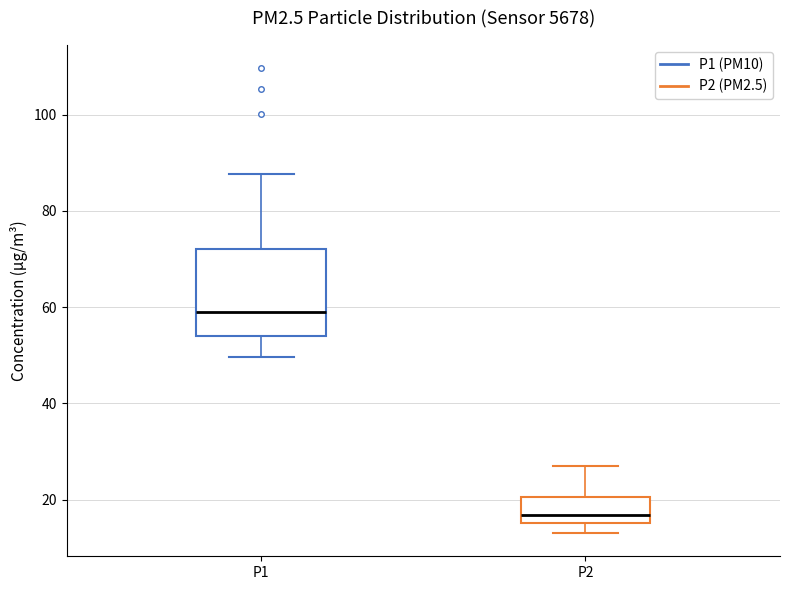

Reading left to right, transcribe this box plot: for each box, give where its median line is, the range the box spans, and where its two whiskers end, as read against the y-axis. The values are not printed on the chart, so give them approximately, as read against the axis.

P1: median 58, box 54 to 72, whiskers 50 to 88
P2: median 16 (just above the box's lower edge), box 16 to 20, whiskers 14 to 26